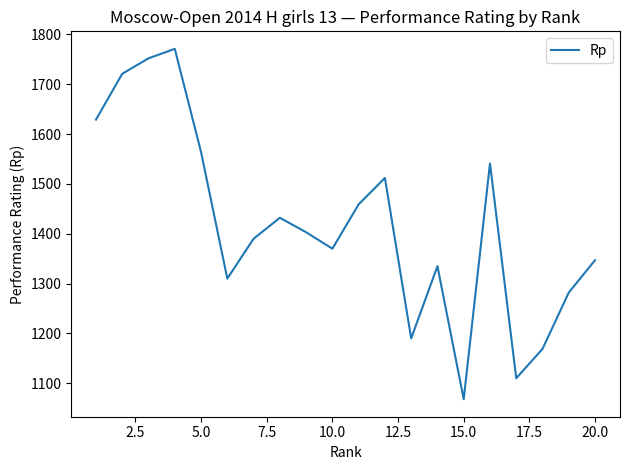

What is the minimum value shown in the chart?

1068